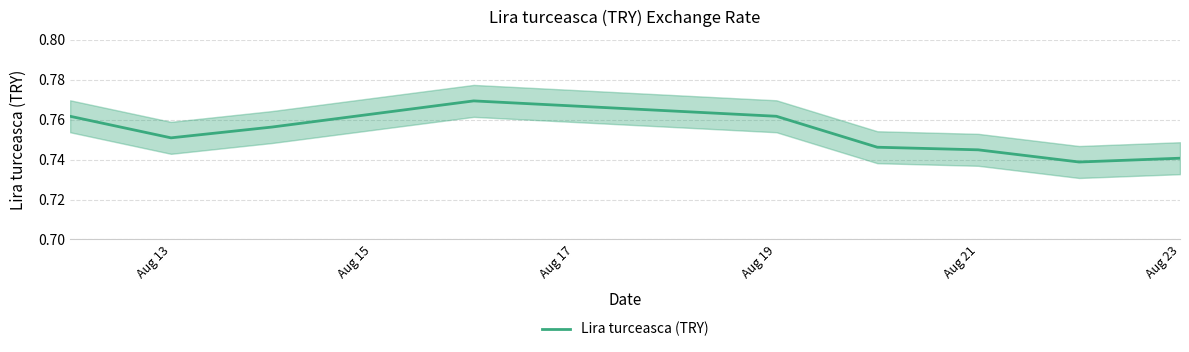

The value of Lira turceasca (TRY) at Aug 23 is 1.3. True or false?

False